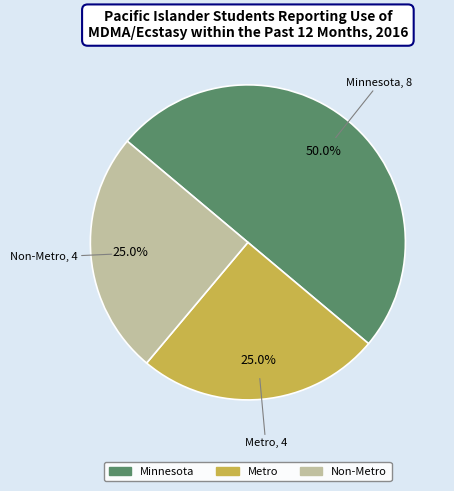

Does Non-Metro represent more than half of the total?

No